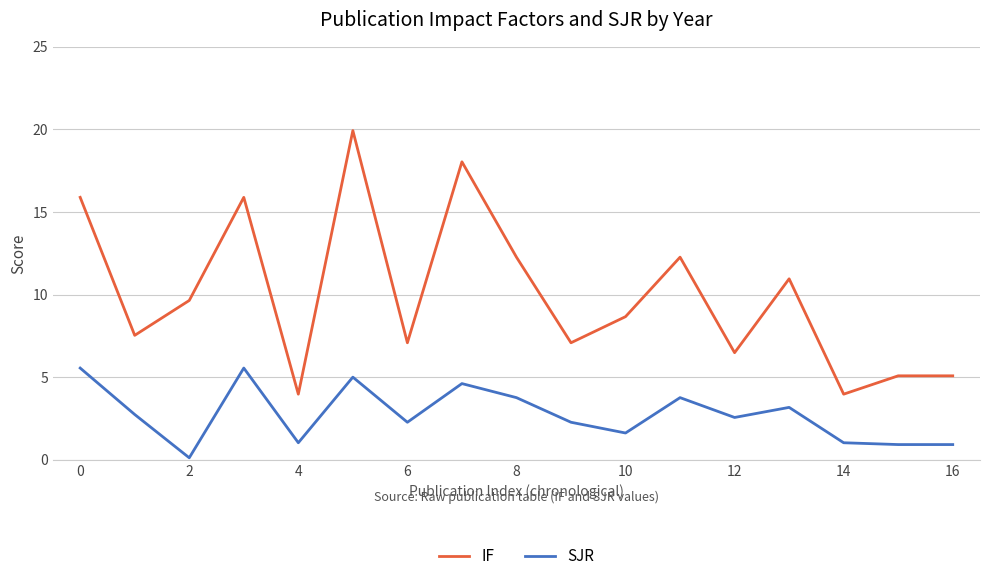

True or false: SJR and IF intersect in this chart.

False